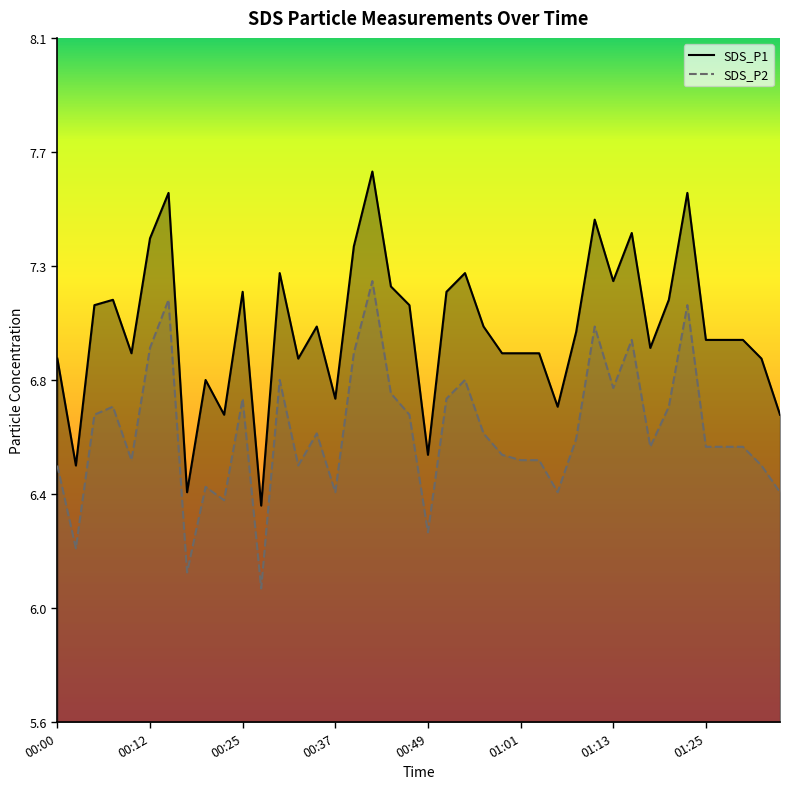

List the series in order of their peak value, highest first.

SDS_P1, SDS_P2